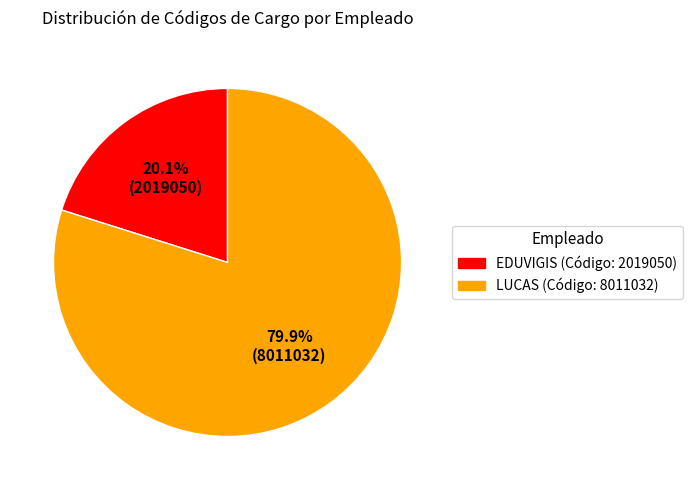

To the nearest percent, what is the difference between the EDUVIGIS and LUCAS slice percentages?

60%